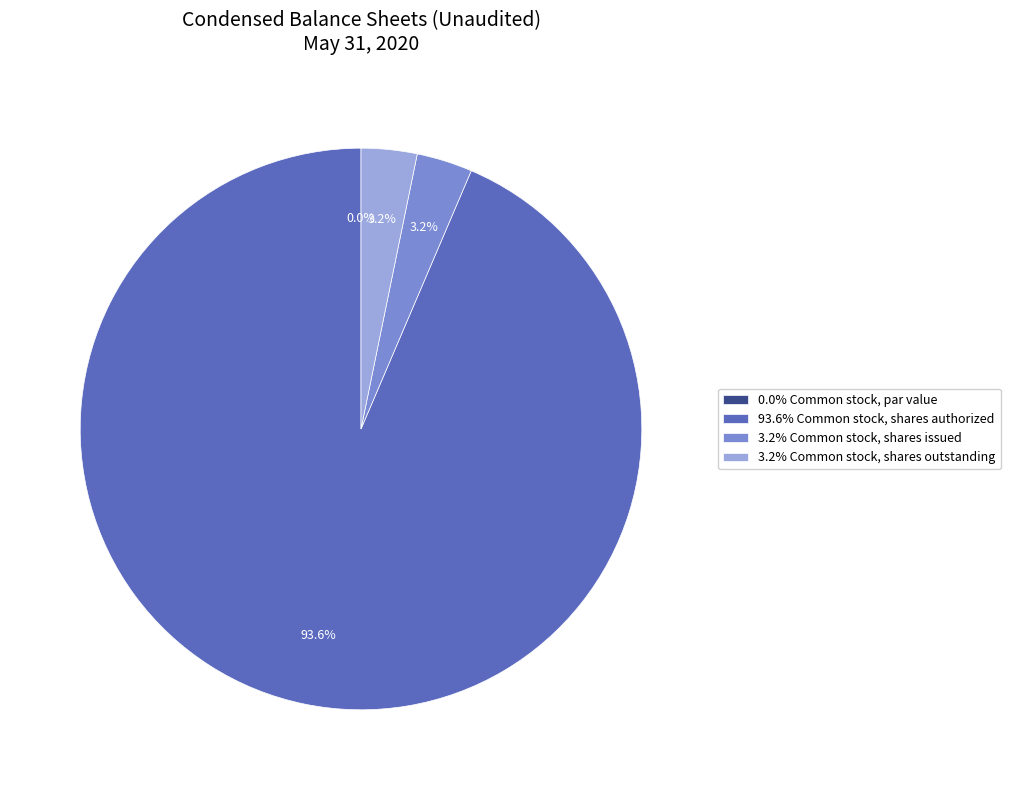

How many slices are in this pie chart?

4